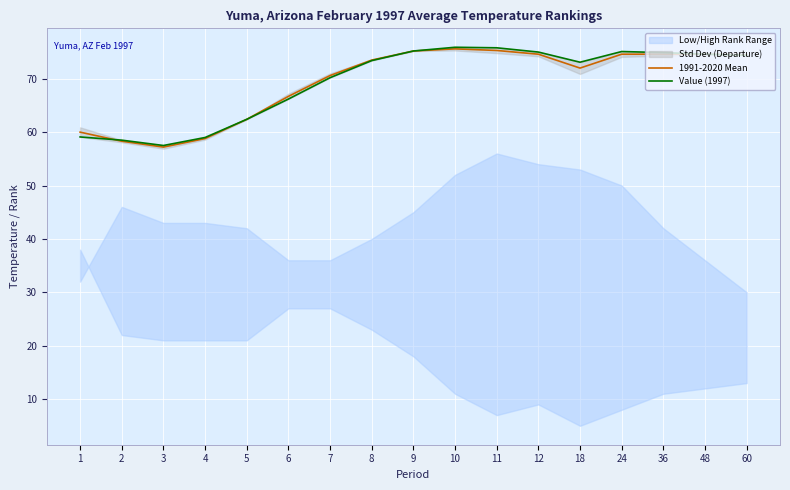

Which category has the lowest value across all series?

3